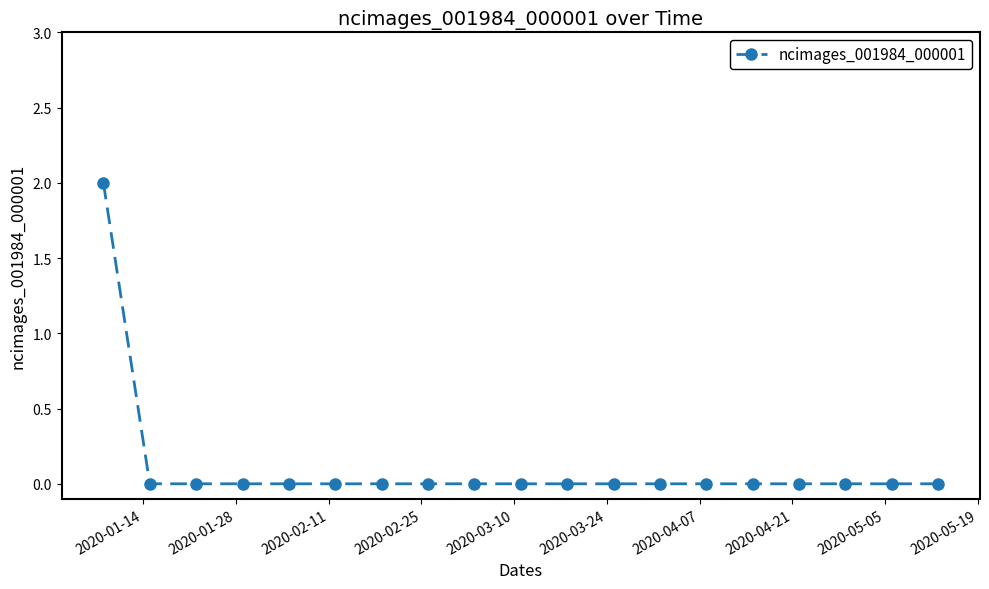

What is the value of the 1st point from the left?

2